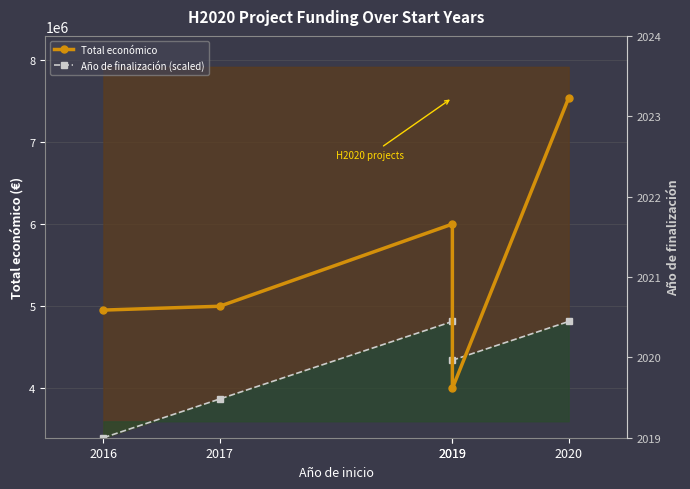

What is the maximum value shown in the chart?

7536303.0